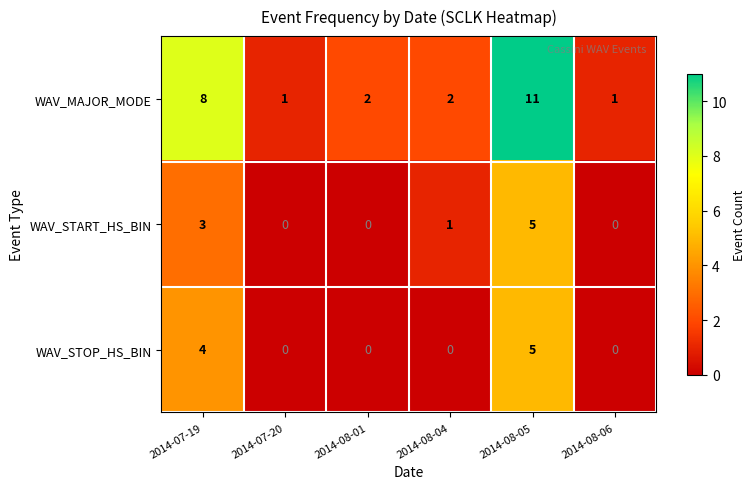

Reading left to right, what are all the values shown in this chart?

WAV_MAJOR_MODE: 8	1	2	2	11	1
WAV_START_HS_BIN: 3	0	0	1	5	0
WAV_STOP_HS_BIN: 4	0	0	0	5	0